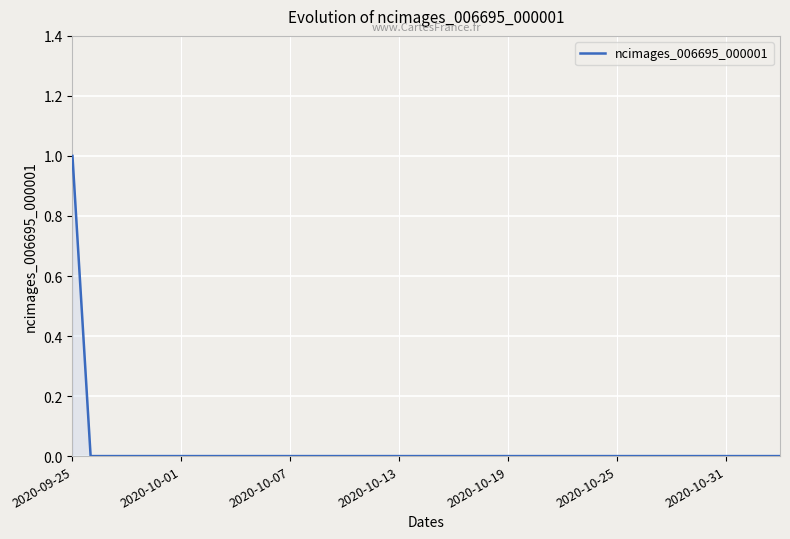

Is this an area chart (filled region under the line)?

Yes